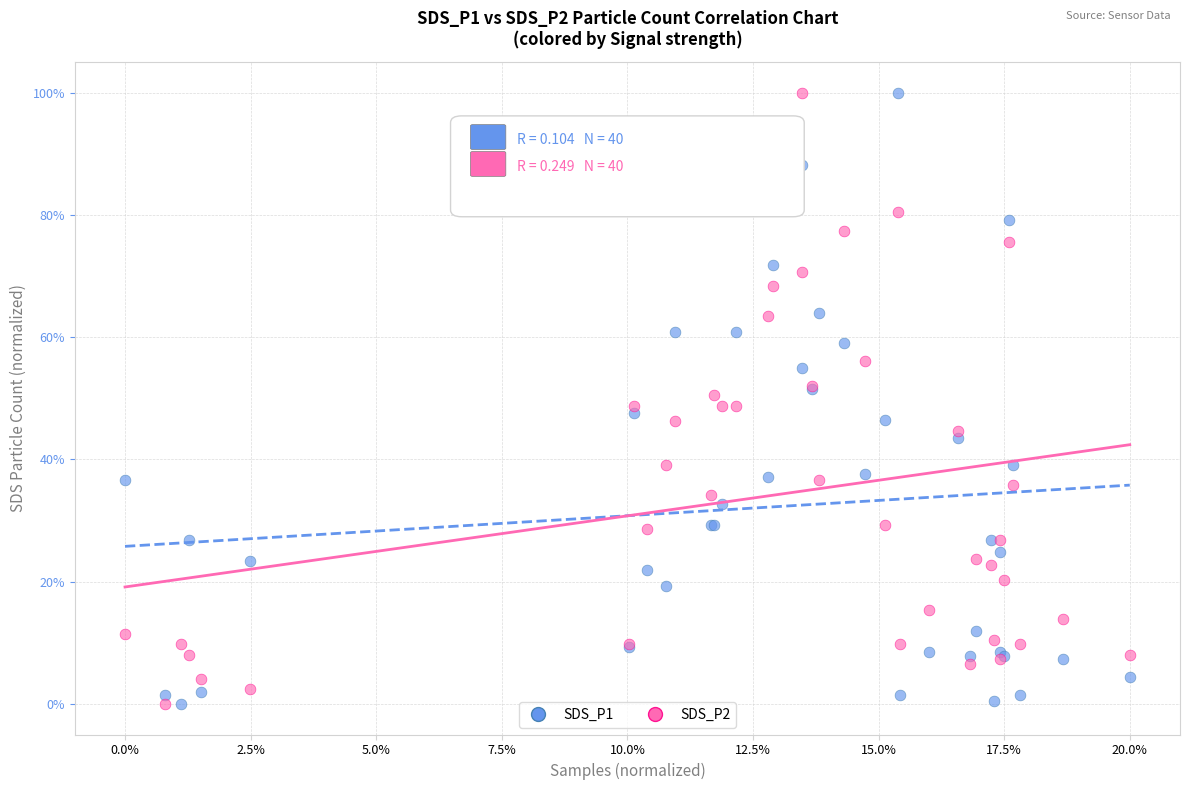

What are all the series names shown in the legend?

SDS_P1, SDS_P2